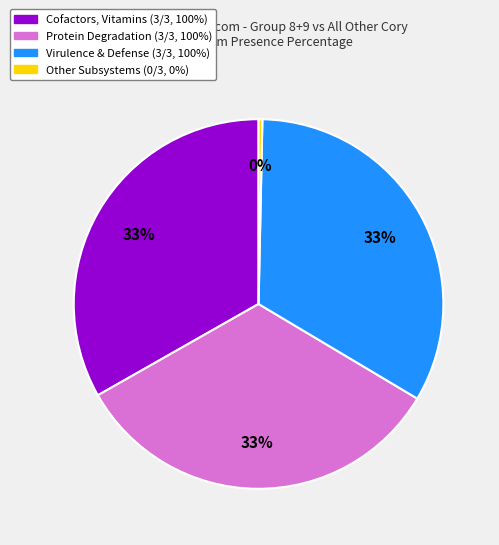

Is there any slice that represents more than half of the pie?

No